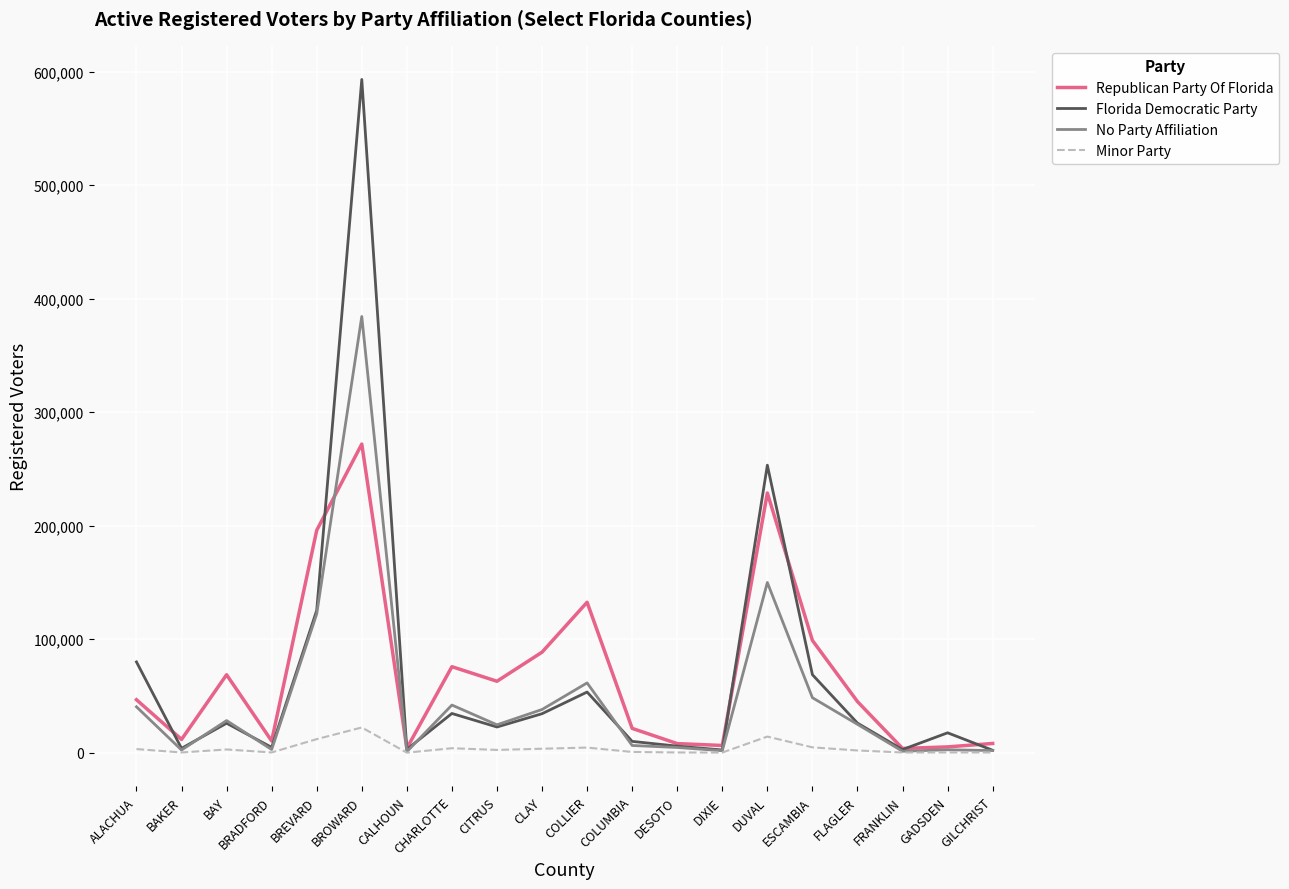

At how many categories does at least one series exceed 209602?

2